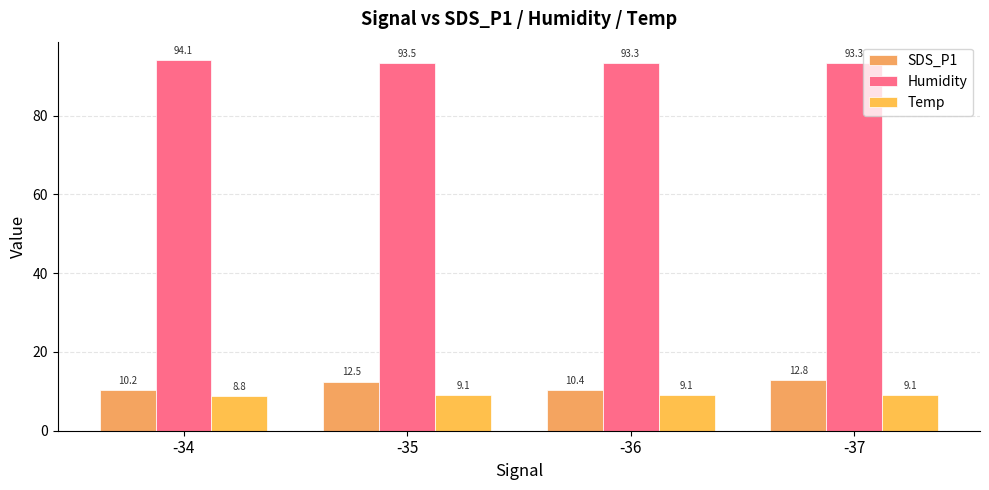

What is the maximum value shown in the chart?

94.1